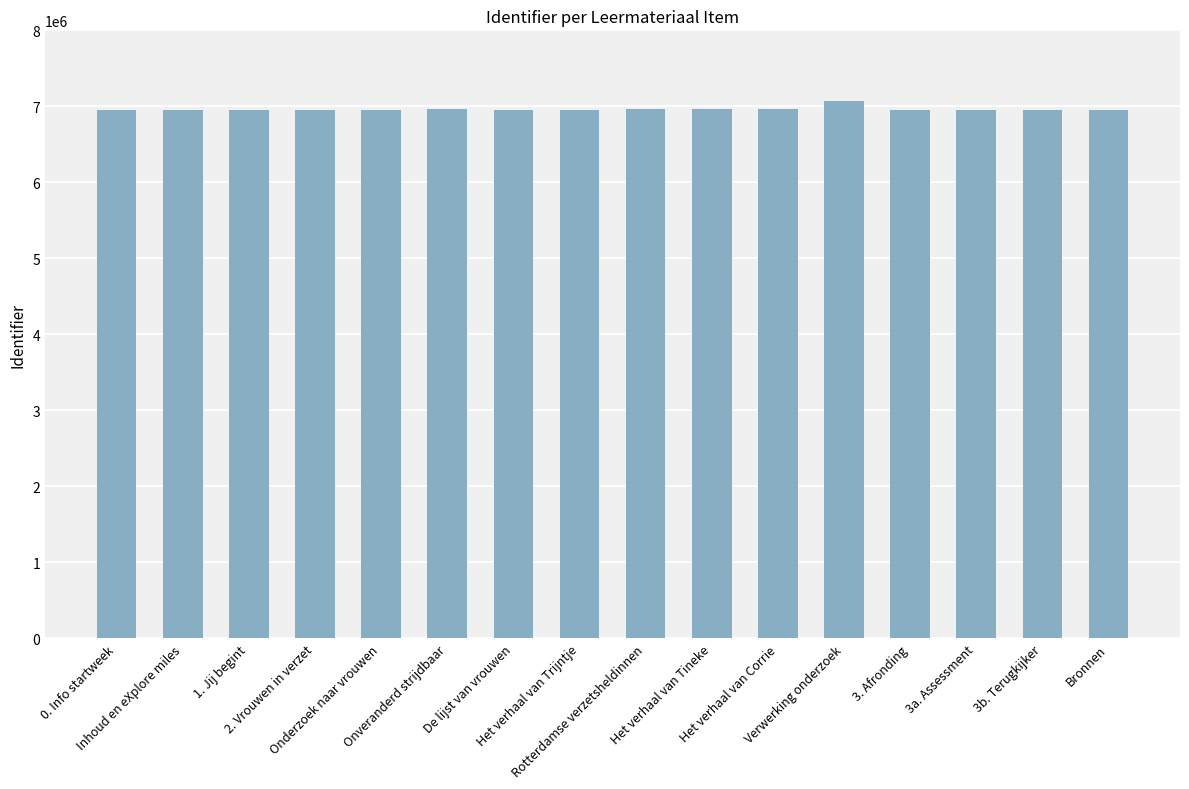

True or false: the data shows 6949821 at De lijst van vrouwen.

True